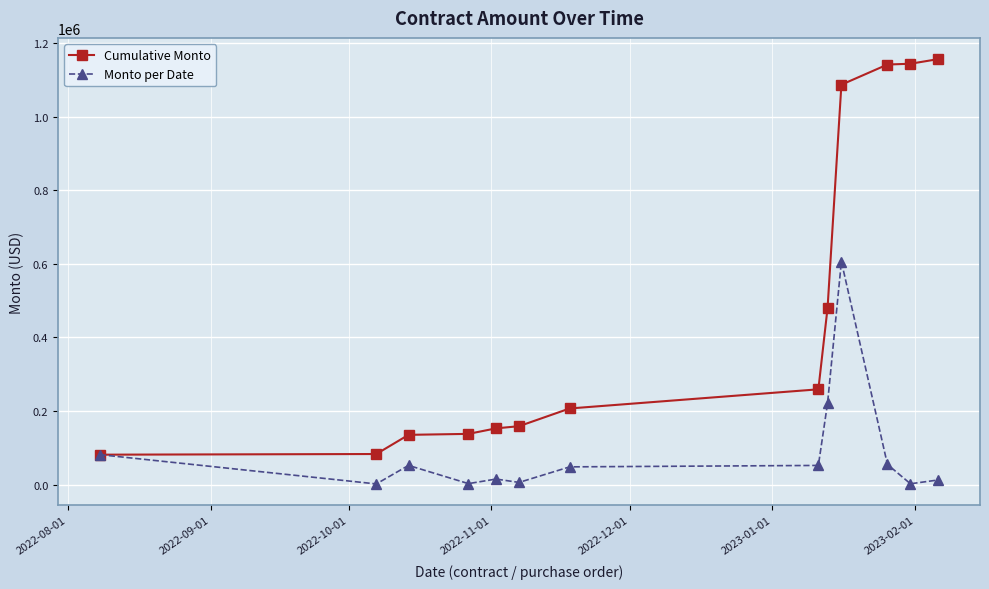

What is the average value of the Monto per Date series?

88940.8